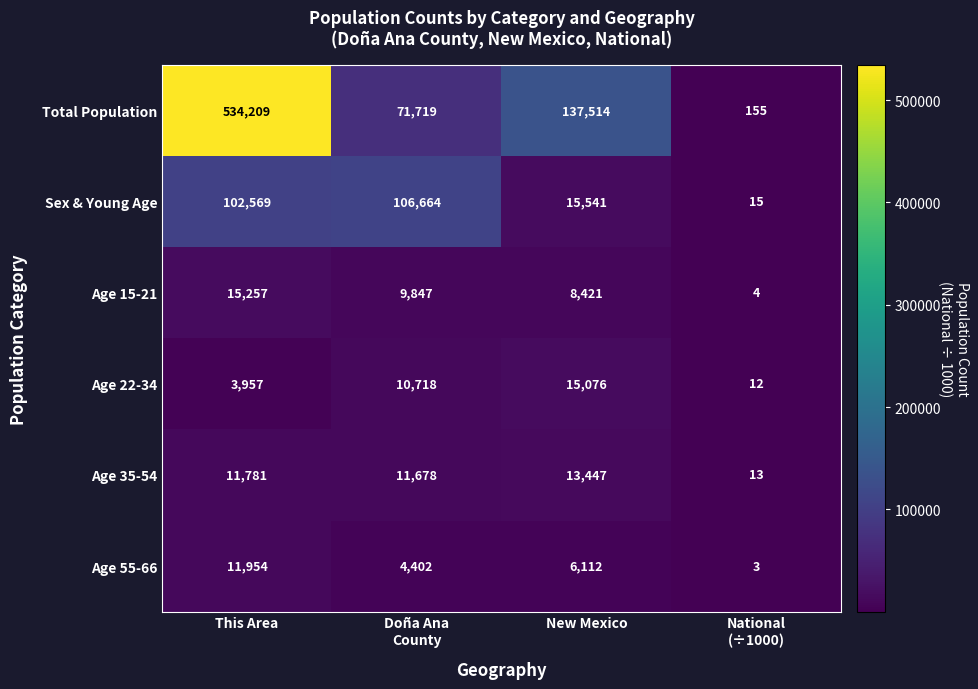

How many data points in Age 55-66 are less than 6112?

2